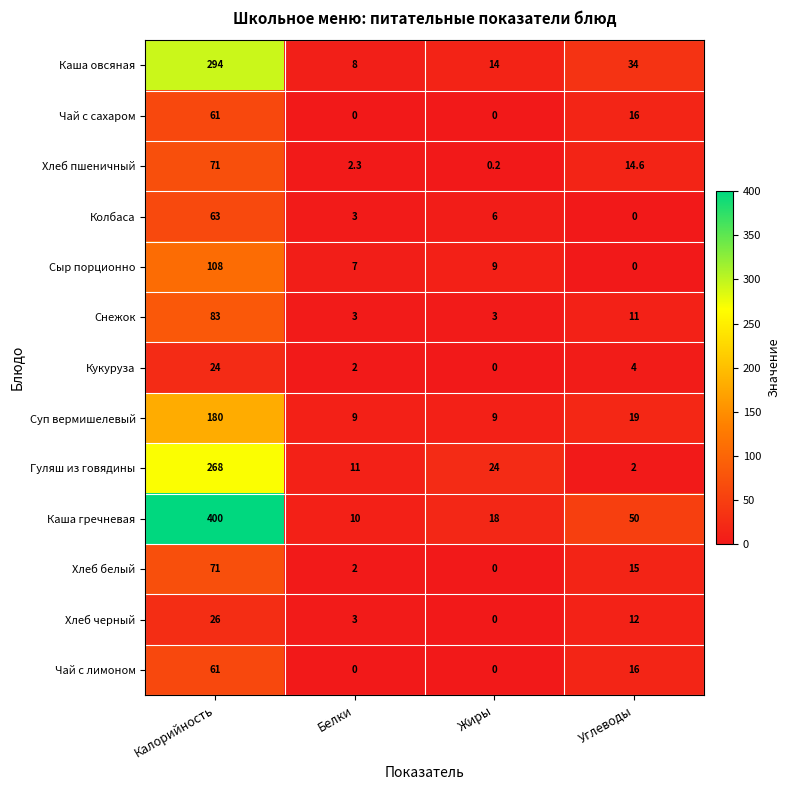

What is the sum of all Каша гречневая values?

478.0